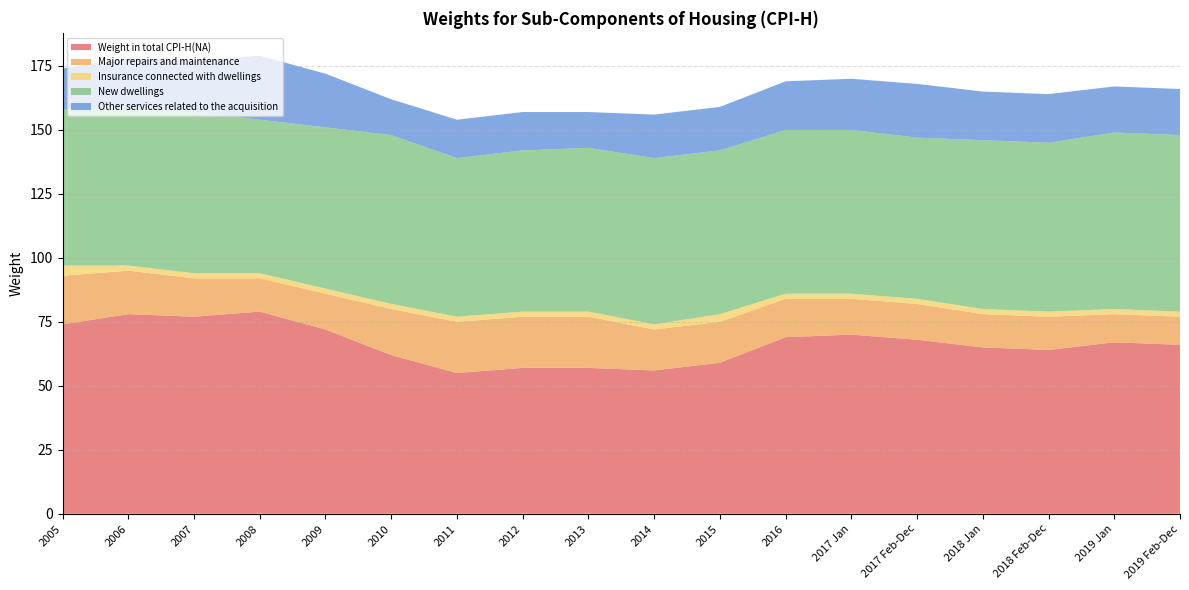

Reading left to right, transcribe all the data shown in this chart.

Weight in total CPI-H(NA): 2005=74	2006=78	2007=77	2008=79	2009=72	2010=62	2011=55	2012=57	2013=57	2014=56	2015=59	2016=69	2017 Jan=70	2017 Feb-Dec=68	2018 Jan=65	2018 Feb-Dec=64	2019 Jan=67	2019 Feb-Dec=66
Major repairs and maintenance: 2005=19	2006=17	2007=15	2008=13	2009=14	2010=18	2011=20	2012=20	2013=20	2014=16	2015=16	2016=15	2017 Jan=14	2017 Feb-Dec=14	2018 Jan=13	2018 Feb-Dec=13	2019 Jan=11	2019 Feb-Dec=11
Insurance connected with dwellings: 2005=4	2006=2	2007=2	2008=2	2009=2	2010=2	2011=2	2012=2	2013=2	2014=2	2015=3	2016=2	2017 Jan=2	2017 Feb-Dec=2	2018 Jan=2	2018 Feb-Dec=2	2019 Jan=2	2019 Feb-Dec=2
New dwellings: 2005=61	2006=61	2007=63	2008=60	2009=63	2010=66	2011=62	2012=63	2013=64	2014=65	2015=64	2016=64	2017 Jan=64	2017 Feb-Dec=63	2018 Jan=66	2018 Feb-Dec=66	2019 Jan=69	2019 Feb-Dec=69
Other services related to the acquisition: 2005=16	2006=20	2007=20	2008=25	2009=21	2010=14	2011=15	2012=15	2013=14	2014=17	2015=17	2016=19	2017 Jan=20	2017 Feb-Dec=21	2018 Jan=19	2018 Feb-Dec=19	2019 Jan=18	2019 Feb-Dec=18